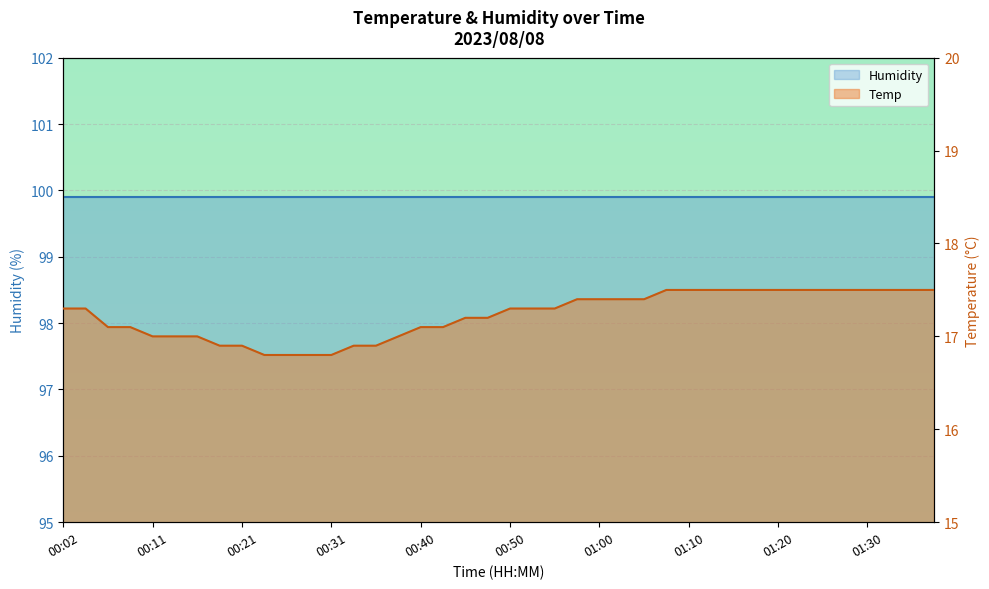

Is it true that the value at 00:40 is 9.7?

False